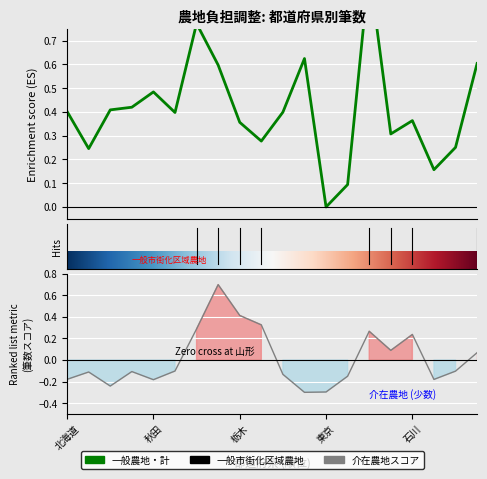

At which label is 一般農地・計 closest to 0?

東京